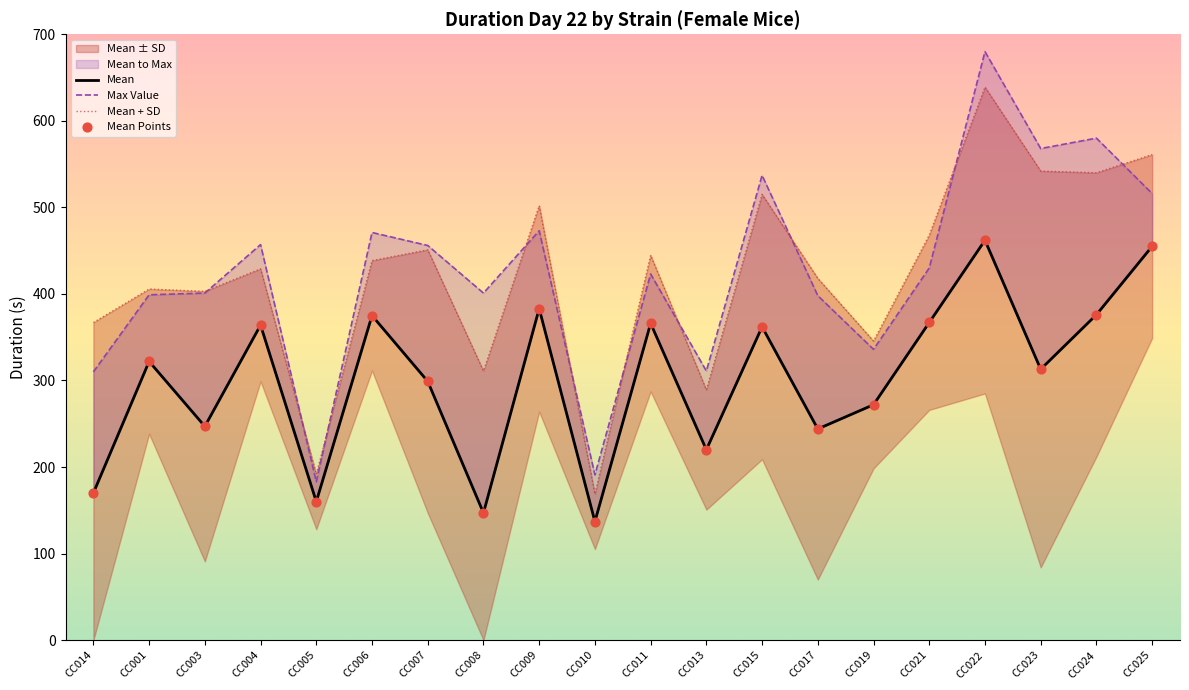

What is the total value across all series at CC015?

1776.0